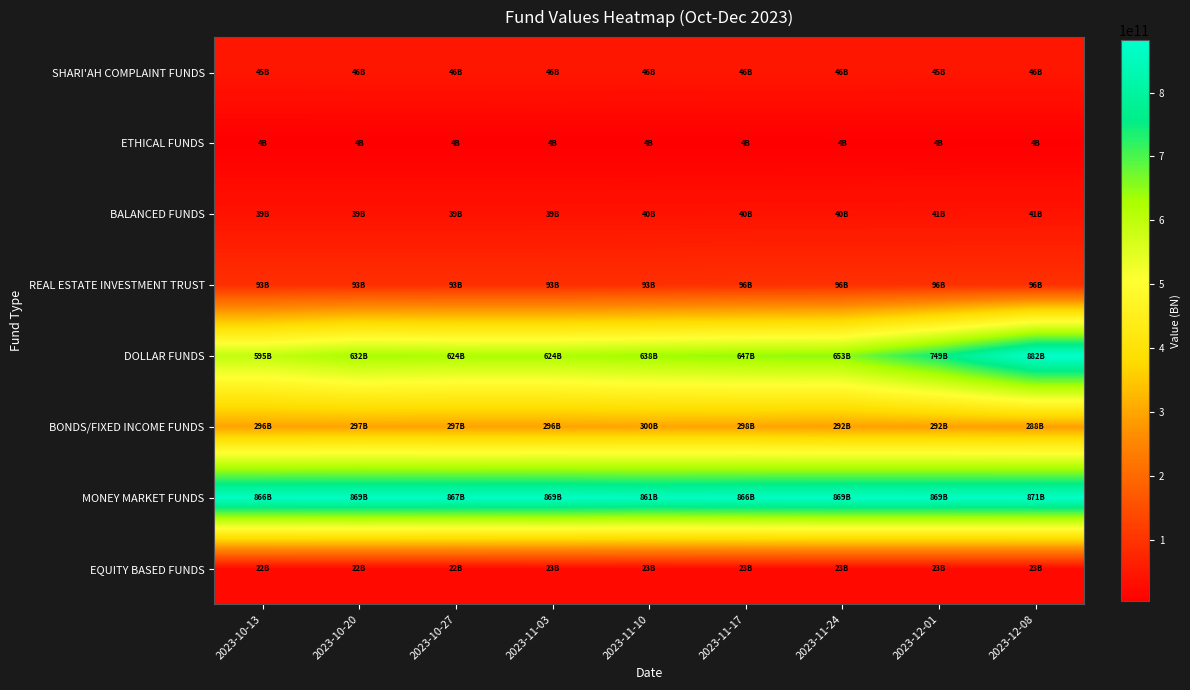

Reading left to right, extract all data points from this chart.

EQUITY BASED FUNDS: 2023-10-13=22452818441.7	2023-10-20=22321023691.5	2023-10-27=22297088298.3	2023-11-03=22627915820.7	2023-11-10=22794496005.6	2023-11-17=22858868495.4	2023-11-24=22917888550.6	2023-12-01=23002842288.0	2023-12-08=23062133182.5
MONEY MARKET FUNDS: 2023-10-13=866430357744.9	2023-10-20=868733209665.2	2023-10-27=866720174597.2	2023-11-03=868763948236.7	2023-11-10=861362592384.8	2023-11-17=865822924113.0	2023-11-24=869350685967.3	2023-12-01=869196903201.5	2023-12-08=870627800540.0
BONDS/FIXED INCOME FUNDS: 2023-10-13=296194339533.3	2023-10-20=297314764640.8	2023-10-27=296829521368.7	2023-11-03=296477977964.1	2023-11-10=299518508798.0	2023-11-17=298317775753.2	2023-11-24=292383213255.4	2023-12-01=291948133511.5	2023-12-08=288458901847.3
DOLLAR FUNDS: 2023-10-13=594856395707.7	2023-10-20=631778541802.8	2023-10-27=623939339182.4	2023-11-03=624424131579.1	2023-11-10=638339381199.3	2023-11-17=647350483168.6	2023-11-24=652996623374.6	2023-12-01=749487239675.2	2023-12-08=882093775634.8
REAL ESTATE INVESTMENT TRUST: 2023-10-13=93063670940.1	2023-10-20=93071505879.8	2023-10-27=93122068013.9	2023-11-03=93195143675.2	2023-11-10=93197010128.3	2023-11-17=95531336335.0	2023-11-24=95820553466.4	2023-12-01=96469811252.6	2023-12-08=96484505230.9
BALANCED FUNDS: 2023-10-13=39055524237.1	2023-10-20=39125729977.5	2023-10-27=39115203974.1	2023-11-03=39279784642.4	2023-11-10=39710985001.8	2023-11-17=39960778727.2	2023-11-24=40186047185.2	2023-12-01=40757011293.1	2023-12-08=41347090375.9
ETHICAL FUNDS: 2023-10-13=3847653775.0	2023-10-20=3851756766.7	2023-10-27=3850205746.3	2023-11-03=3928183119.8	2023-11-10=3954911247.5	2023-11-17=3972600047.9	2023-11-24=4234494815.8	2023-12-01=4265839491.8	2023-12-08=4291989602.0
SHARI'AH COMPLAINT FUNDS: 2023-10-13=45328584703.2	2023-10-20=45993634879.0	2023-10-27=46178760569.0	2023-11-03=46332265573.7	2023-11-10=45576764591.6	2023-11-17=46065186177.0	2023-11-24=45908361267.5	2023-12-01=45253870390.9	2023-12-08=45524715951.2